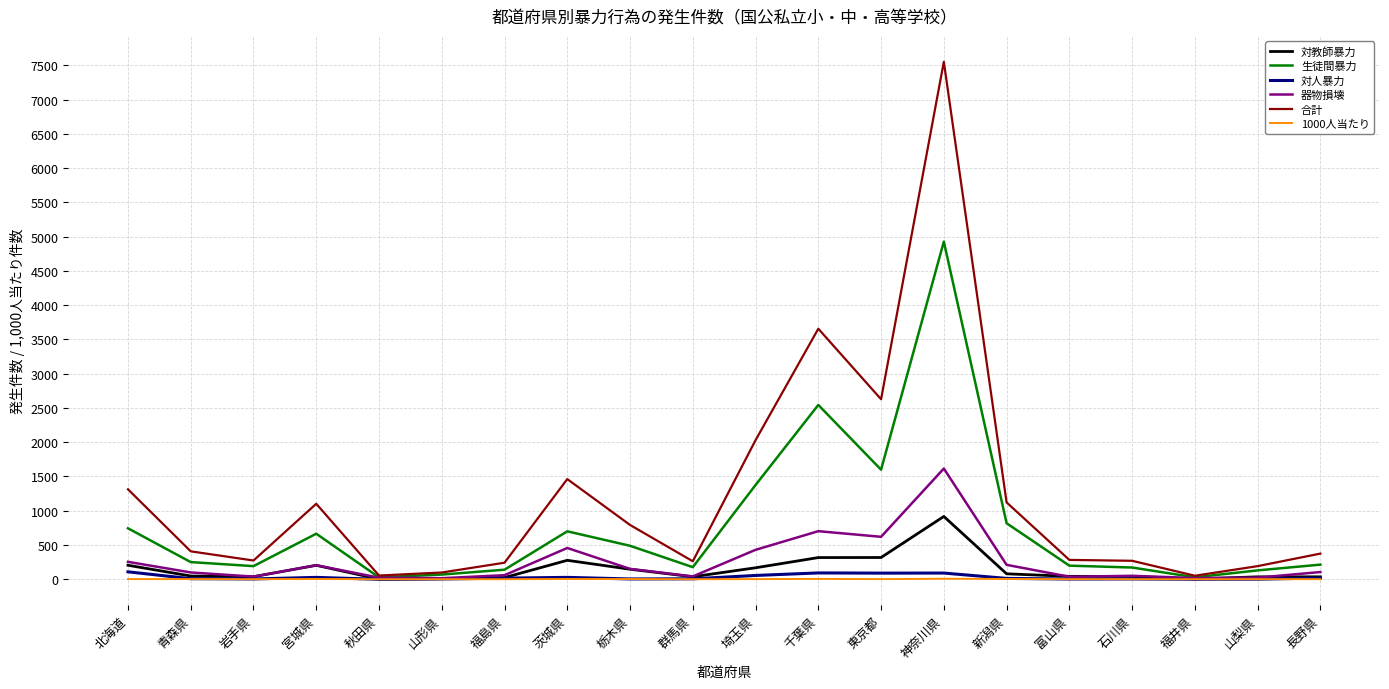

Does the chart display data point markers on the line(s)?

No